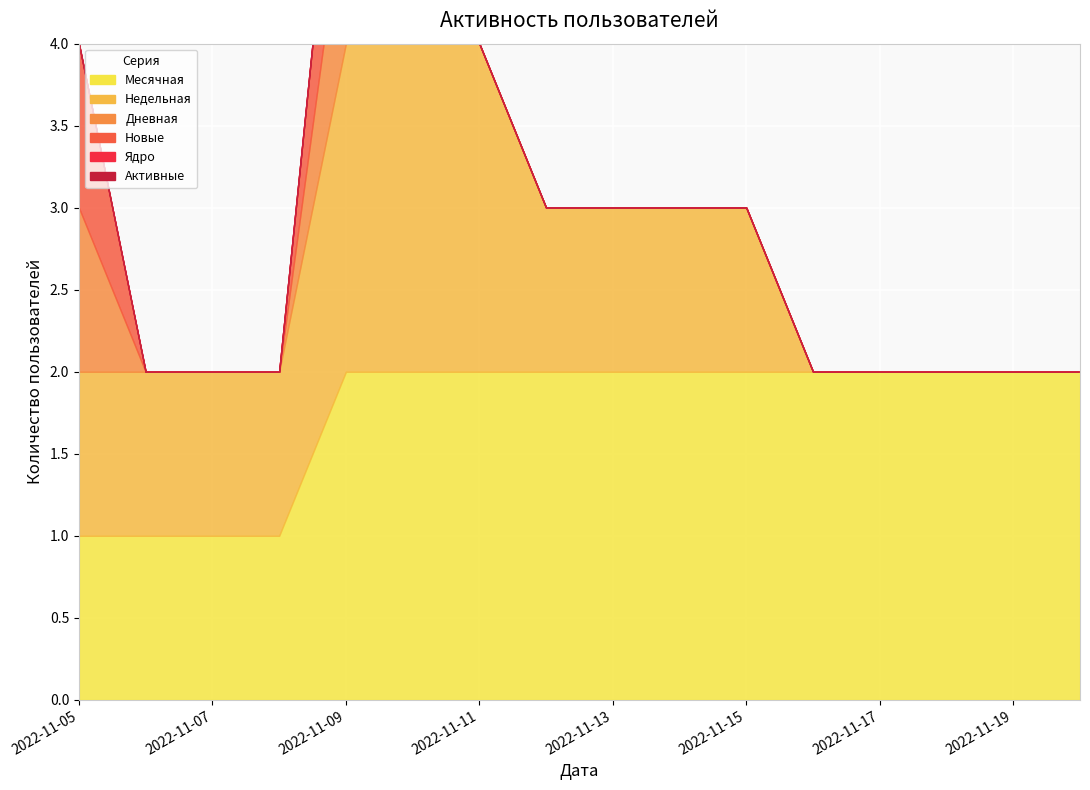

Reading left to right, transcribe all the data shown in this chart.

Месячная: 2022-11-05=1	2022-11-06=1	2022-11-07=1	2022-11-08=1	2022-11-09=2	2022-11-10=2	2022-11-11=2	2022-11-12=2	2022-11-13=2	2022-11-14=2	2022-11-15=2	2022-11-16=2	2022-11-17=2	2022-11-18=2	2022-11-19=2	2022-11-20=2
Недельная: 2022-11-05=1	2022-11-06=1	2022-11-07=1	2022-11-08=1	2022-11-09=2	2022-11-10=2	2022-11-11=2	2022-11-12=1	2022-11-13=1	2022-11-14=1	2022-11-15=1	2022-11-16=0	2022-11-17=0	2022-11-18=0	2022-11-19=0	2022-11-20=0
Дневная: 2022-11-05=1	2022-11-06=0	2022-11-07=0	2022-11-08=0	2022-11-09=1	2022-11-10=0	2022-11-11=0	2022-11-12=0	2022-11-13=0	2022-11-14=0	2022-11-15=0	2022-11-16=0	2022-11-17=0	2022-11-18=0	2022-11-19=0	2022-11-20=0
Новые: 2022-11-05=1	2022-11-06=0	2022-11-07=0	2022-11-08=0	2022-11-09=1	2022-11-10=0	2022-11-11=0	2022-11-12=0	2022-11-13=0	2022-11-14=0	2022-11-15=0	2022-11-16=0	2022-11-17=0	2022-11-18=0	2022-11-19=0	2022-11-20=0
Ядро: 2022-11-05=0	2022-11-06=0	2022-11-07=0	2022-11-08=0	2022-11-09=0	2022-11-10=0	2022-11-11=0	2022-11-12=0	2022-11-13=0	2022-11-14=0	2022-11-15=0	2022-11-16=0	2022-11-17=0	2022-11-18=0	2022-11-19=0	2022-11-20=0
Активные: 2022-11-05=0	2022-11-06=0	2022-11-07=0	2022-11-08=0	2022-11-09=0	2022-11-10=0	2022-11-11=0	2022-11-12=0	2022-11-13=0	2022-11-14=0	2022-11-15=0	2022-11-16=0	2022-11-17=0	2022-11-18=0	2022-11-19=0	2022-11-20=0